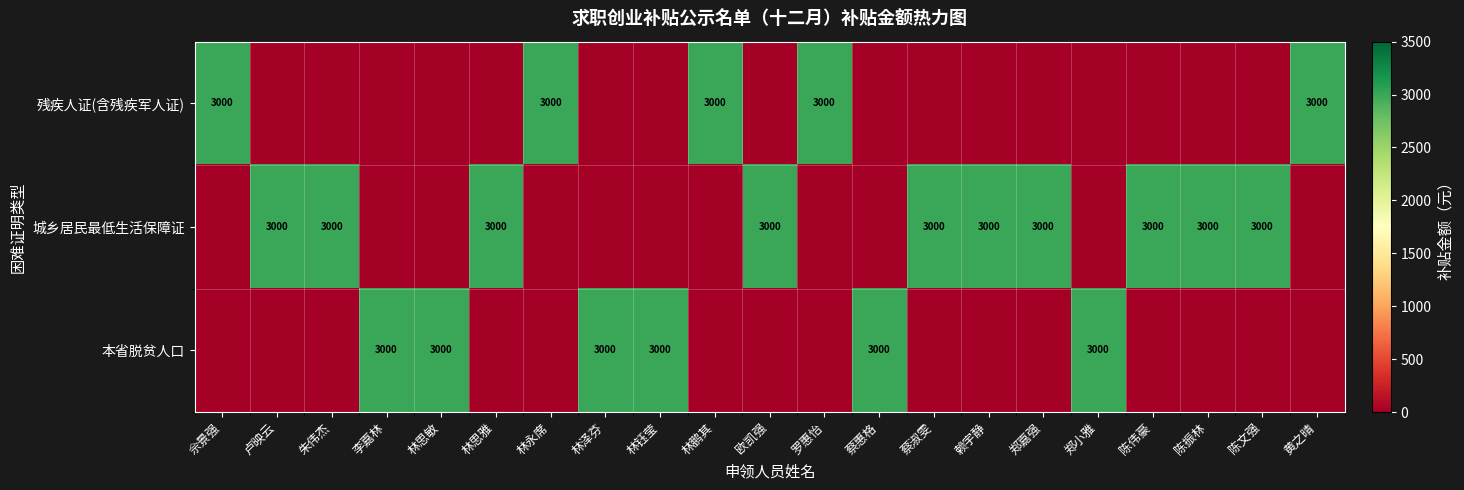

The value of 城乡居民最低生活保障证 at 林思雅 is 3000. True or false?

True